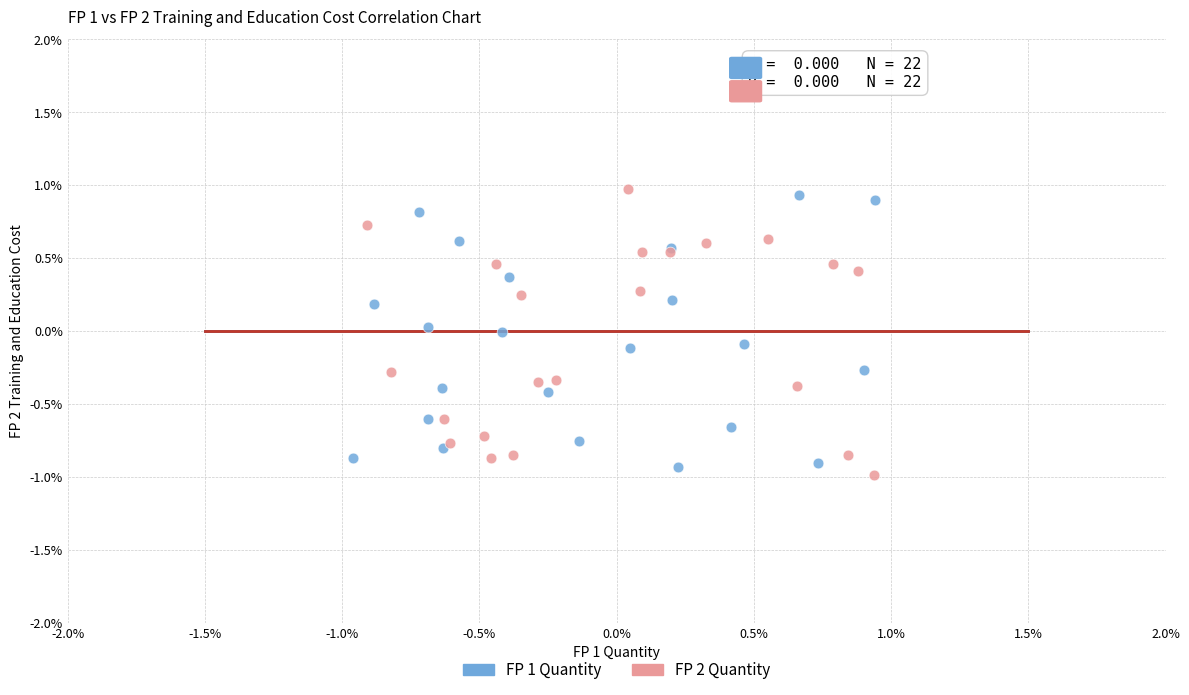

What are all the series names shown in the legend?

FP 1 Quantity, FP 2 Quantity